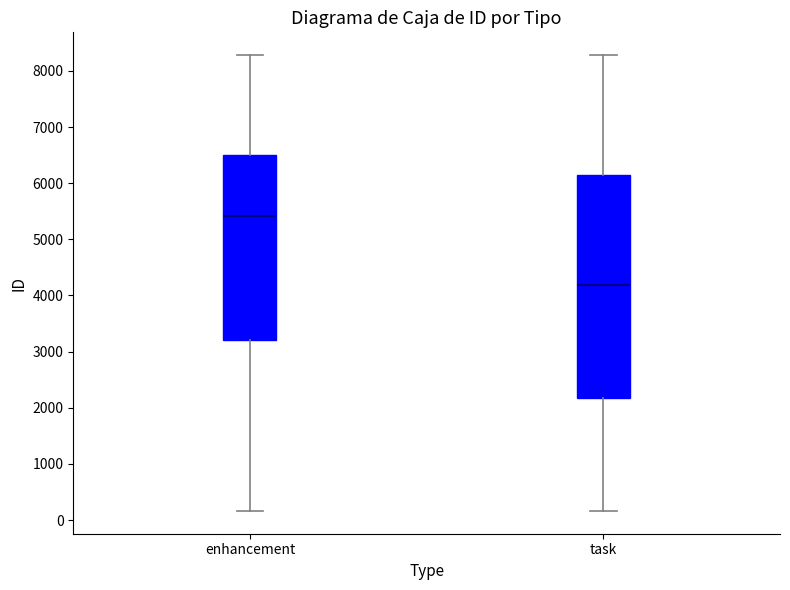

Which box's median line is the highest?

enhancement